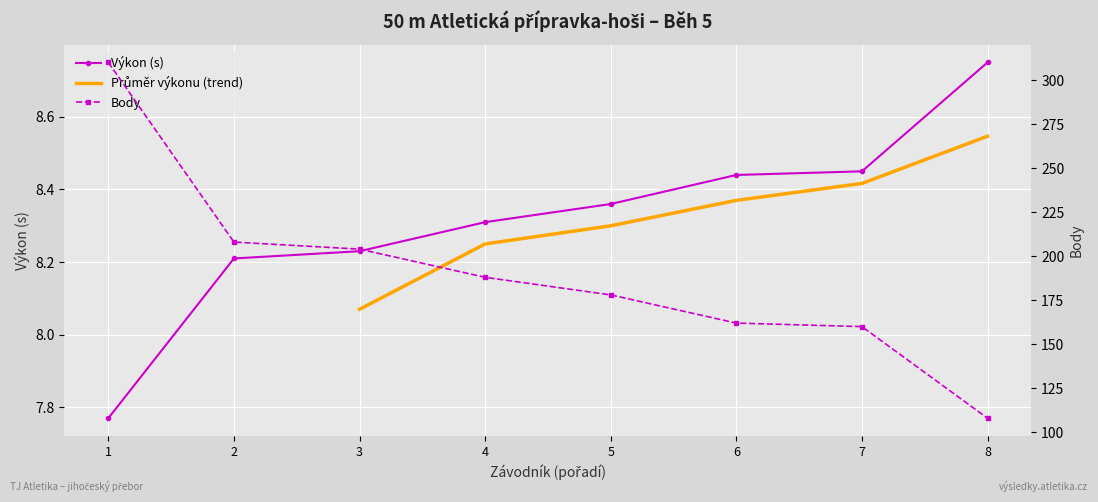

How many Výkon values are between 8 and 9?

7